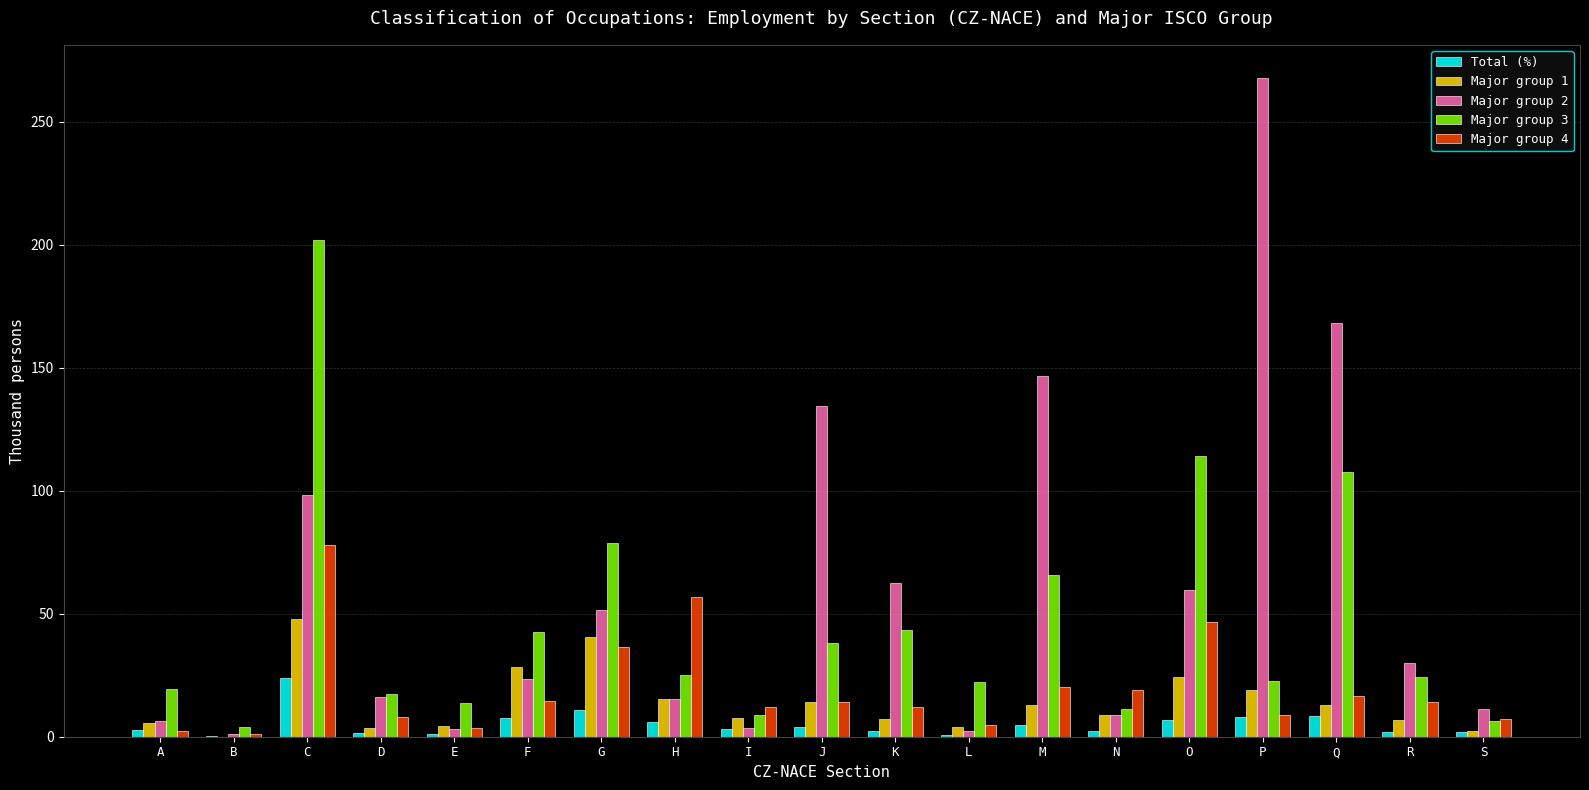

What is the greatest value displayed?

267.8